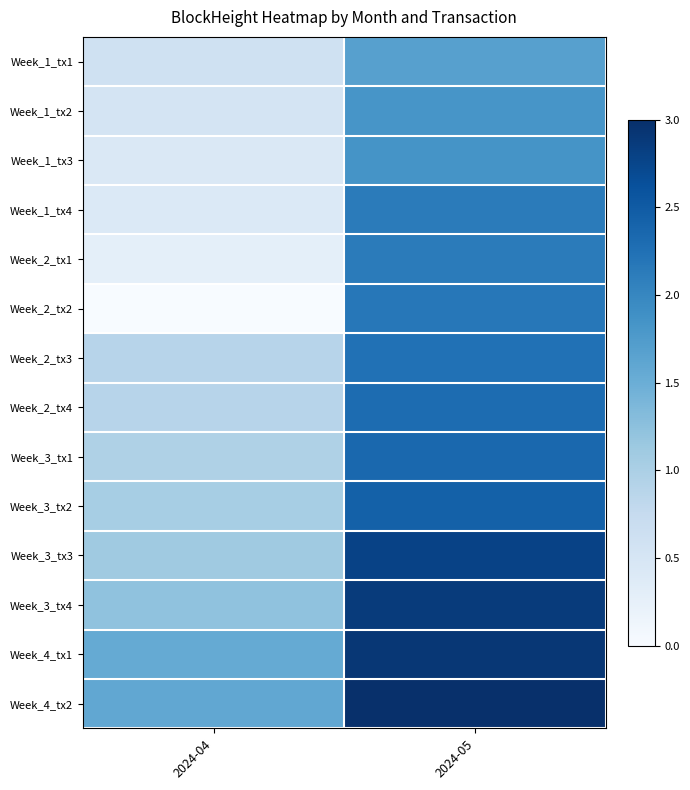

Between 2024-04 and 2024-05, which series saw the biggest shift?

Week_2_tx2